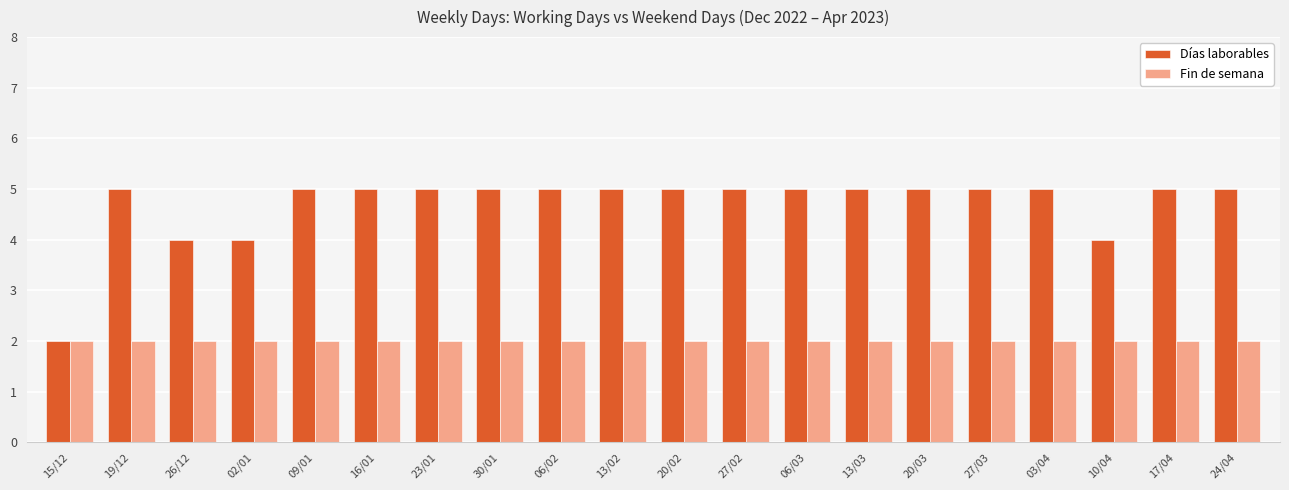

The Fin de semana series shows 4 at 26/12. True or false?

False